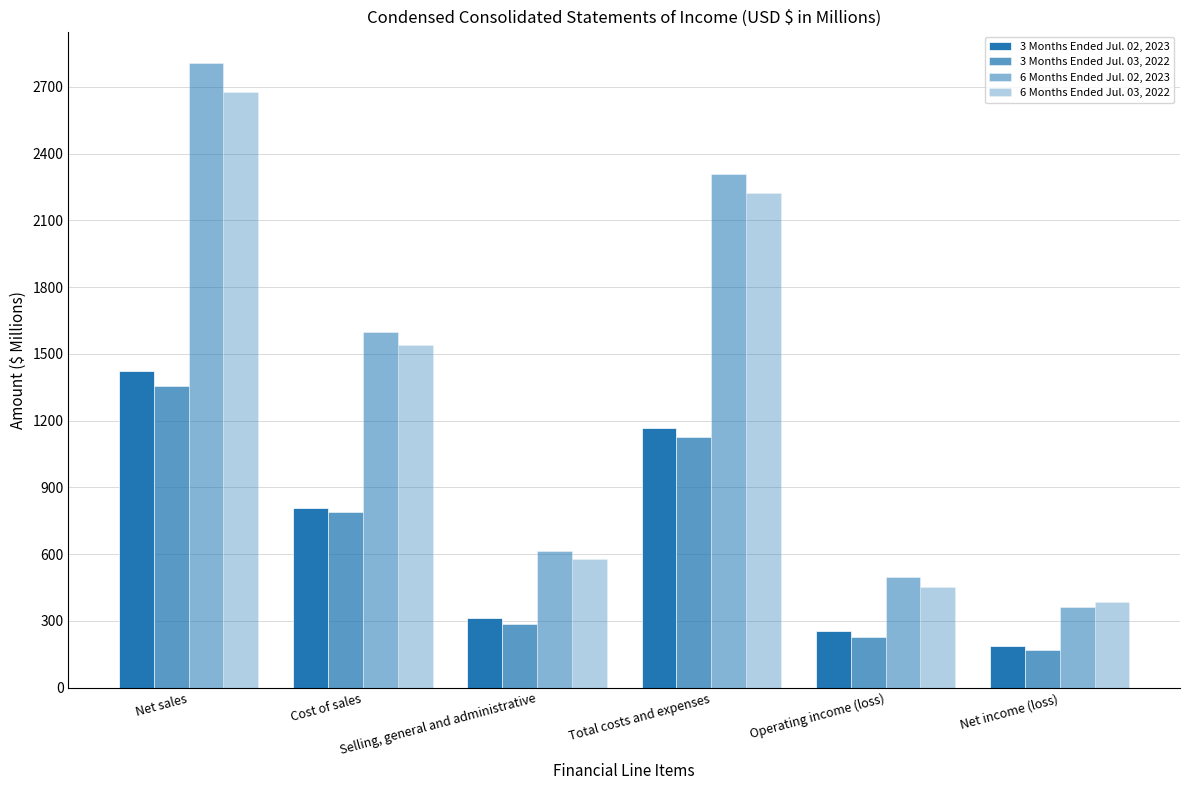

Rank the categories by 3 Months Ended Jul. 03, 2022 value from lowest to highest.

Net income (loss), Operating income (loss), Selling, general and administrative, Cost of sales, Total costs and expenses, Net sales